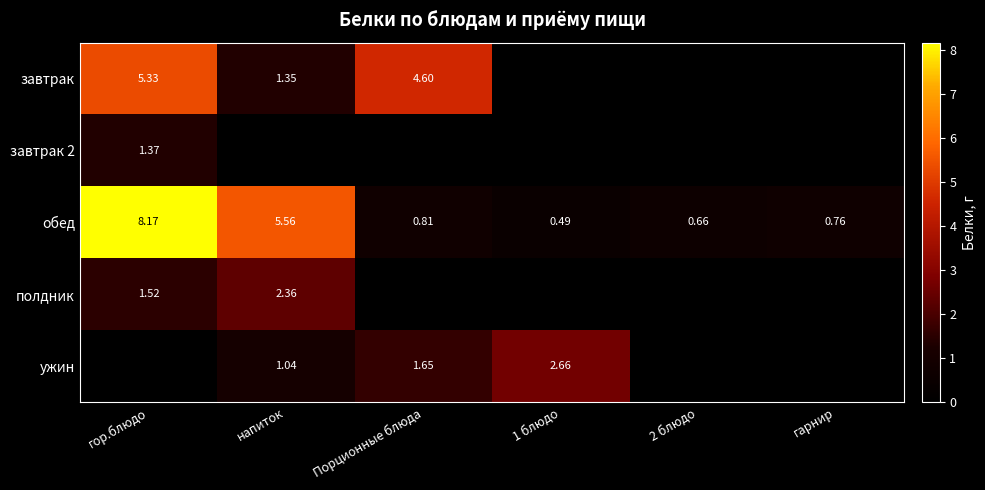

Is the value of завтрак 2 at 2 блюдо greater than the value of обед at гарнир?

No